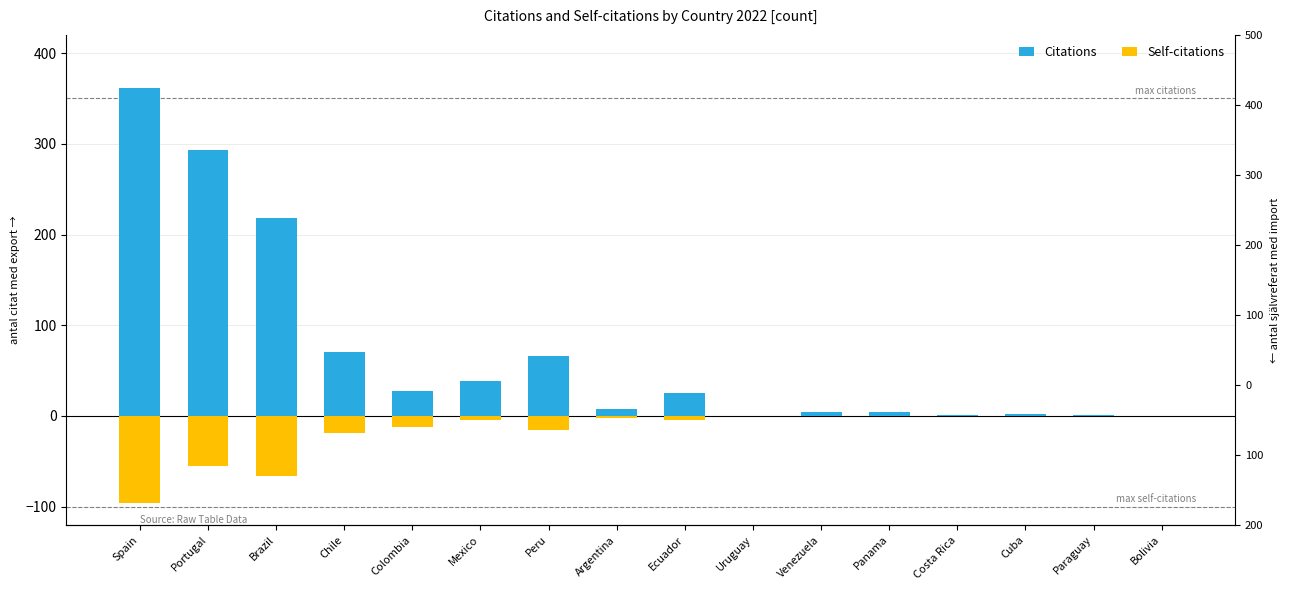

Rank the categories by Citations value from lowest to highest.

Uruguay, Bolivia, Costa Rica, Paraguay, Cuba, Venezuela, Panama, Argentina, Ecuador, Colombia, Mexico, Peru, Chile, Brazil, Portugal, Spain